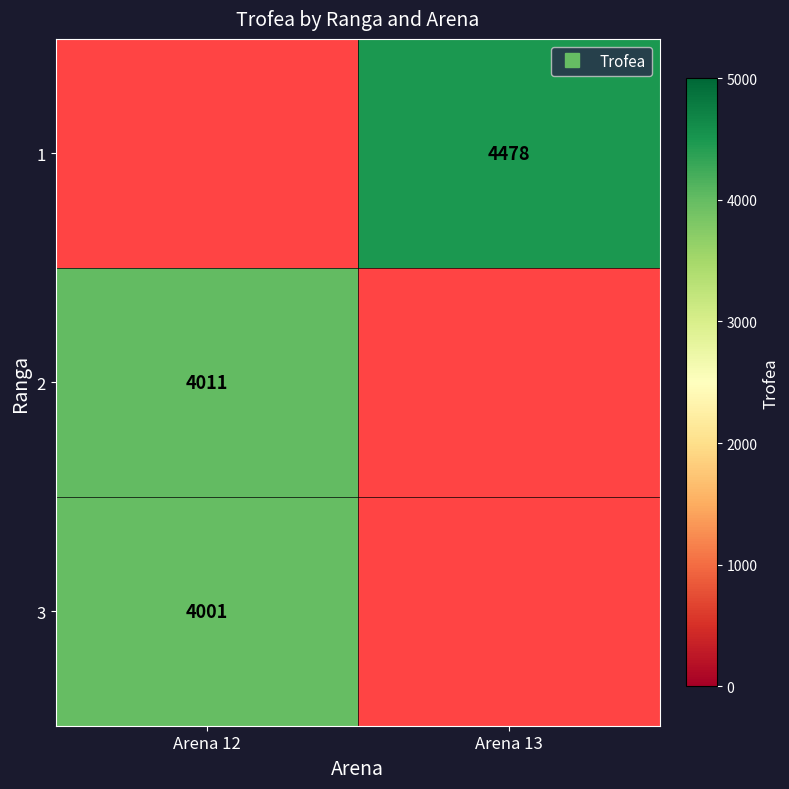

Which has a higher value, Arena 12 or Arena 13?

Arena 13